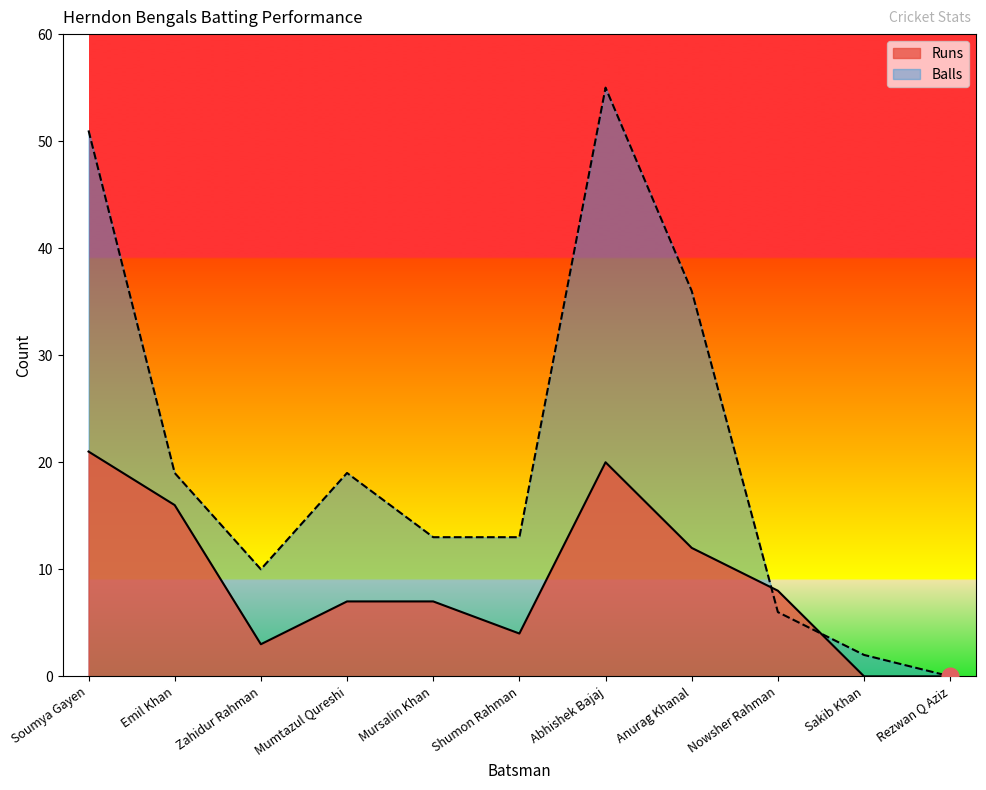

What is the average value of the Runs series?

9